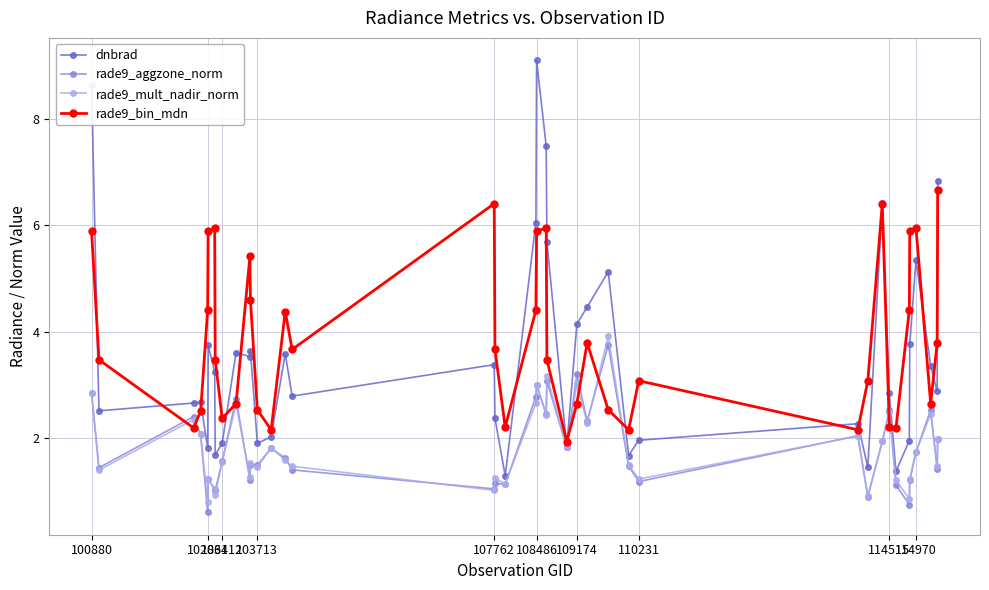

Which series has the widest spread of values?

dnbrad